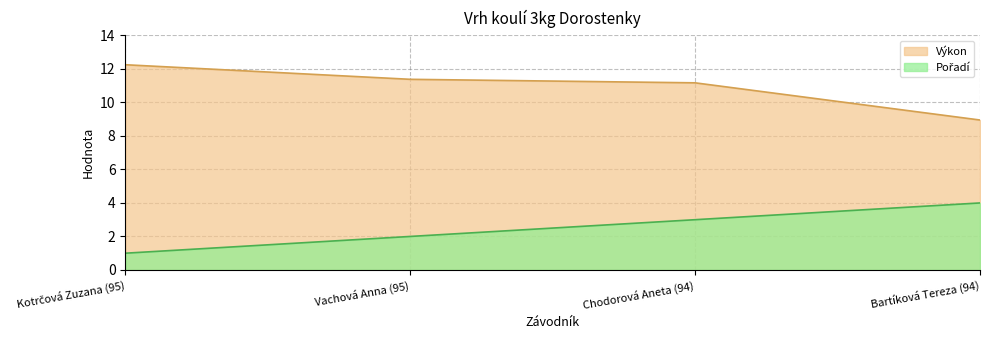

What is the average value of the Pořadí series?

2.5